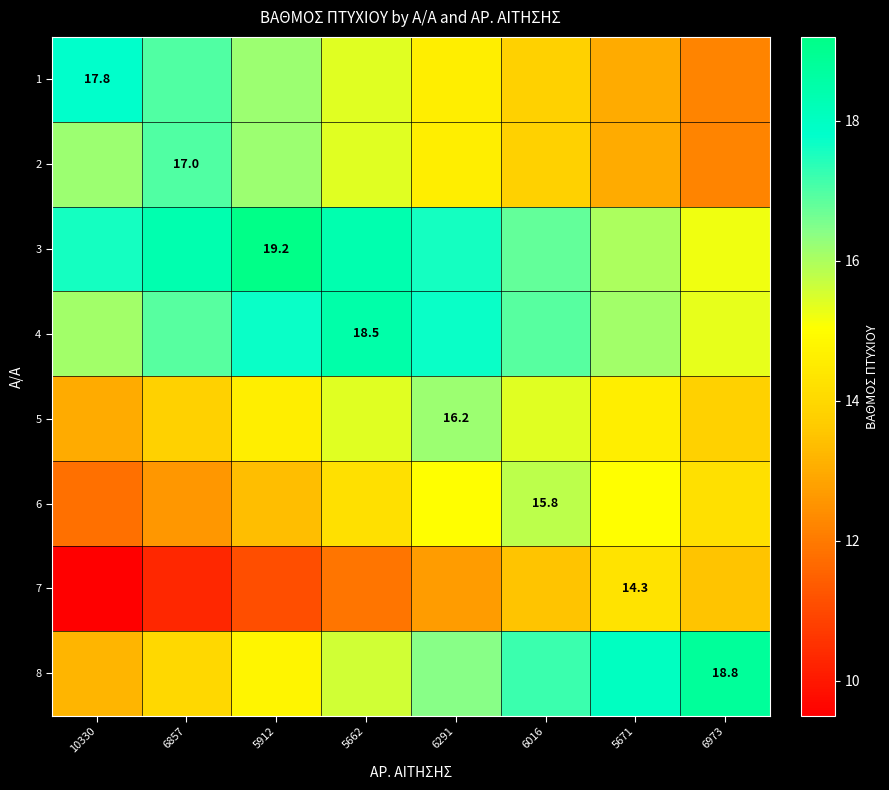

Which series has the largest range (max minus min)?

1